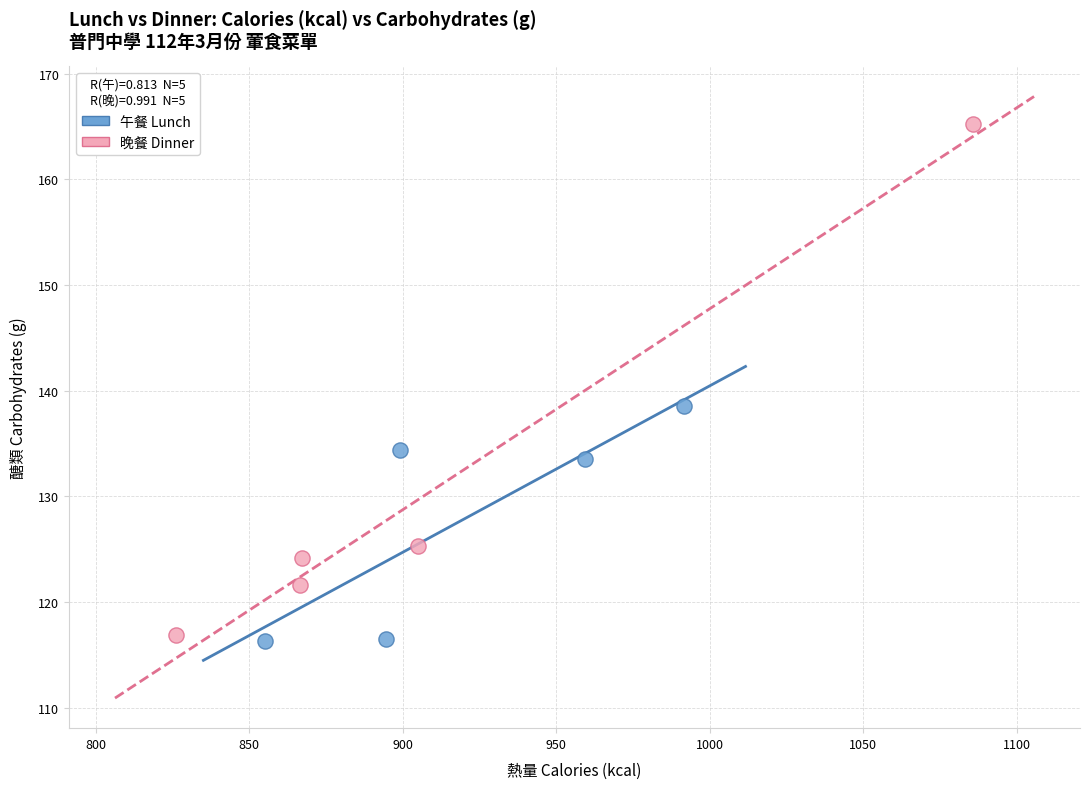

What are all the series names shown in the legend?

午餐 Lunch, 晚餐 Dinner